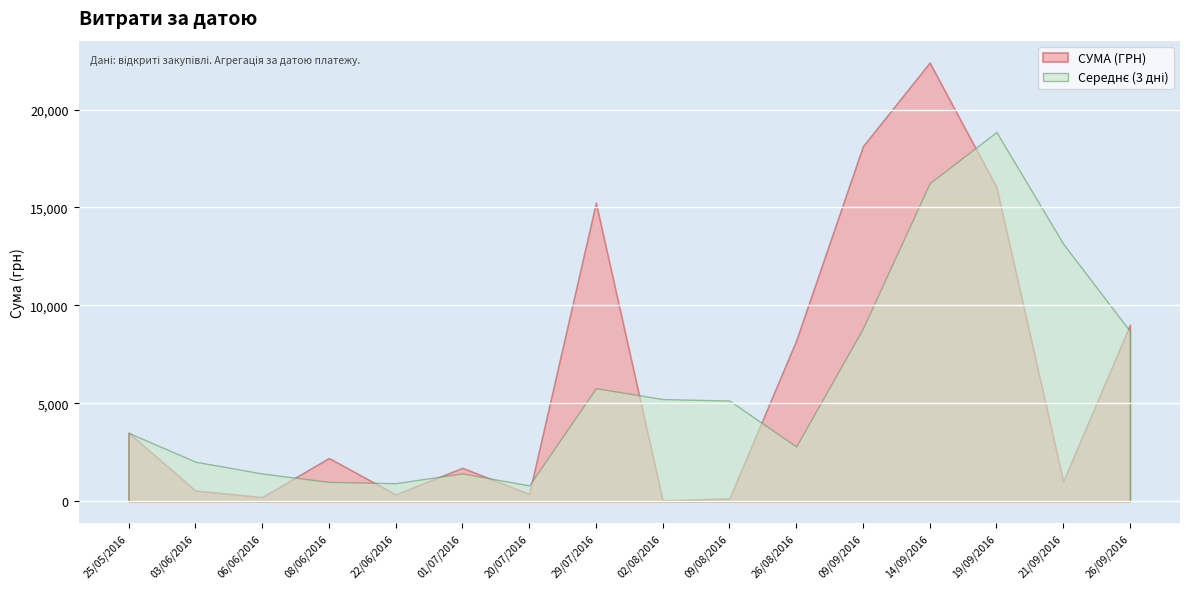

Which label corresponds to the largest value in the chart?

14/09/2016